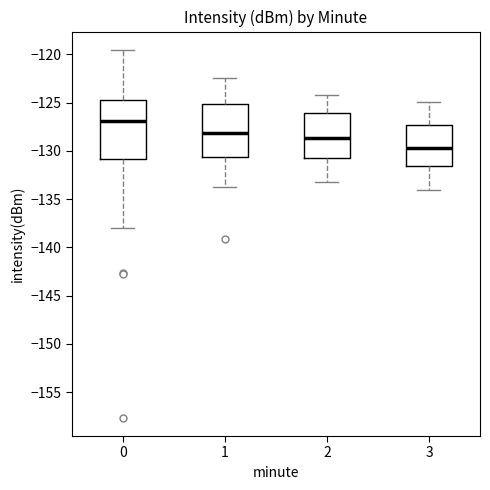

Where does the median line of the box at x = 1 sit on the y-axis? The values are not printed on the chart, so give them approximately, as read against the axis.

-128.0